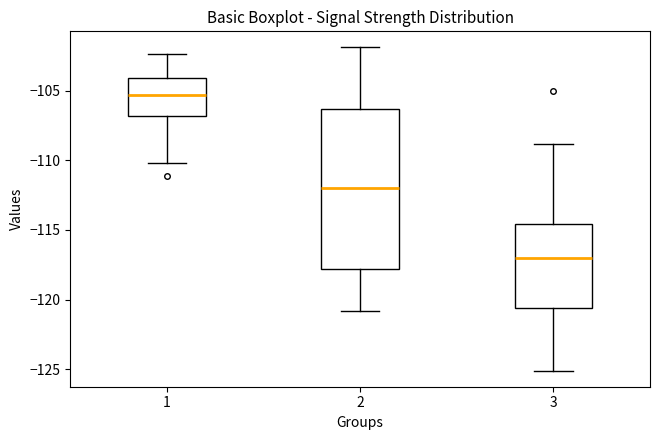

Which box has the lowest median line?

3